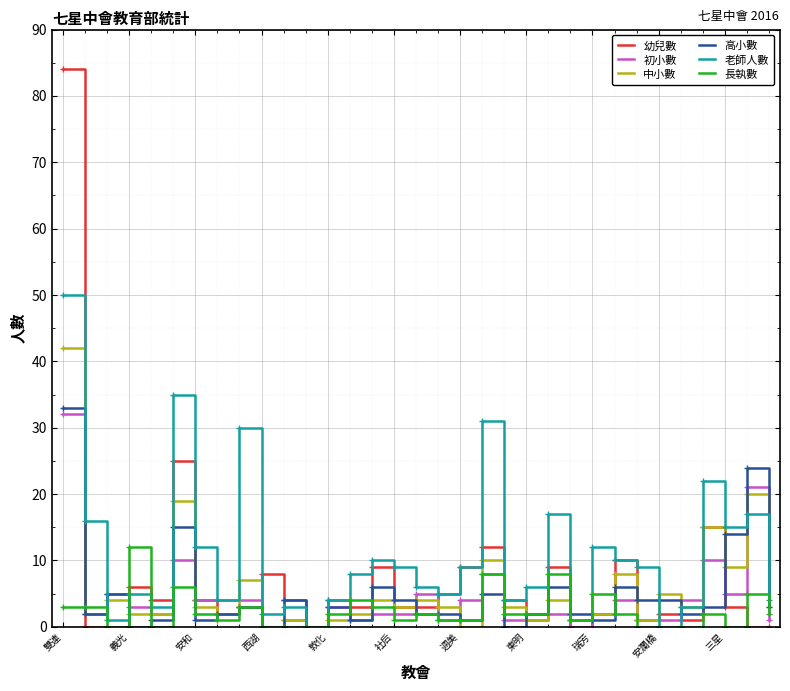

Which series has the largest total across all categories?

老師人數